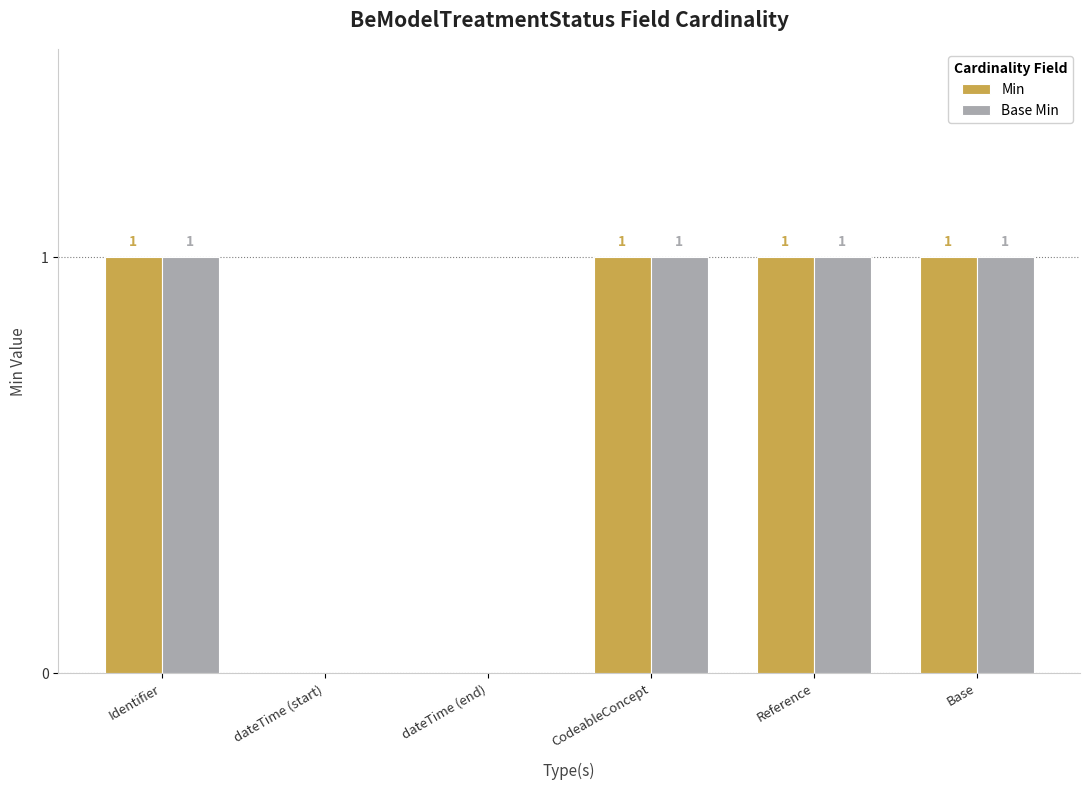

What is the sum of all Min values?

4